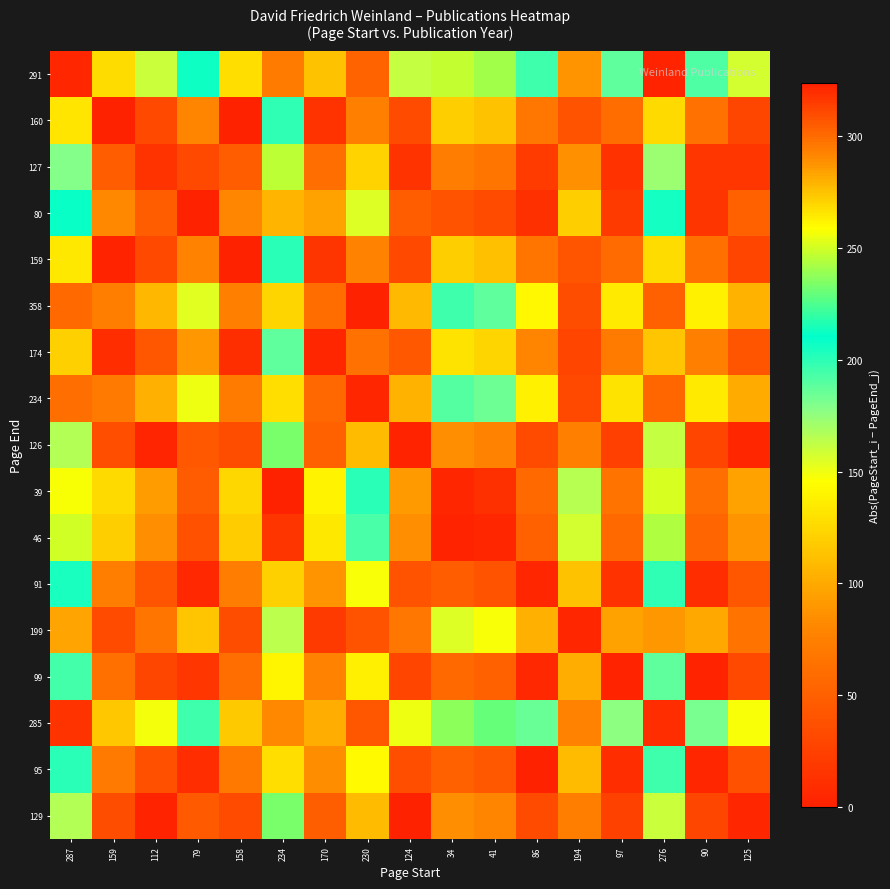

What is the total value across all series at 276?

2353